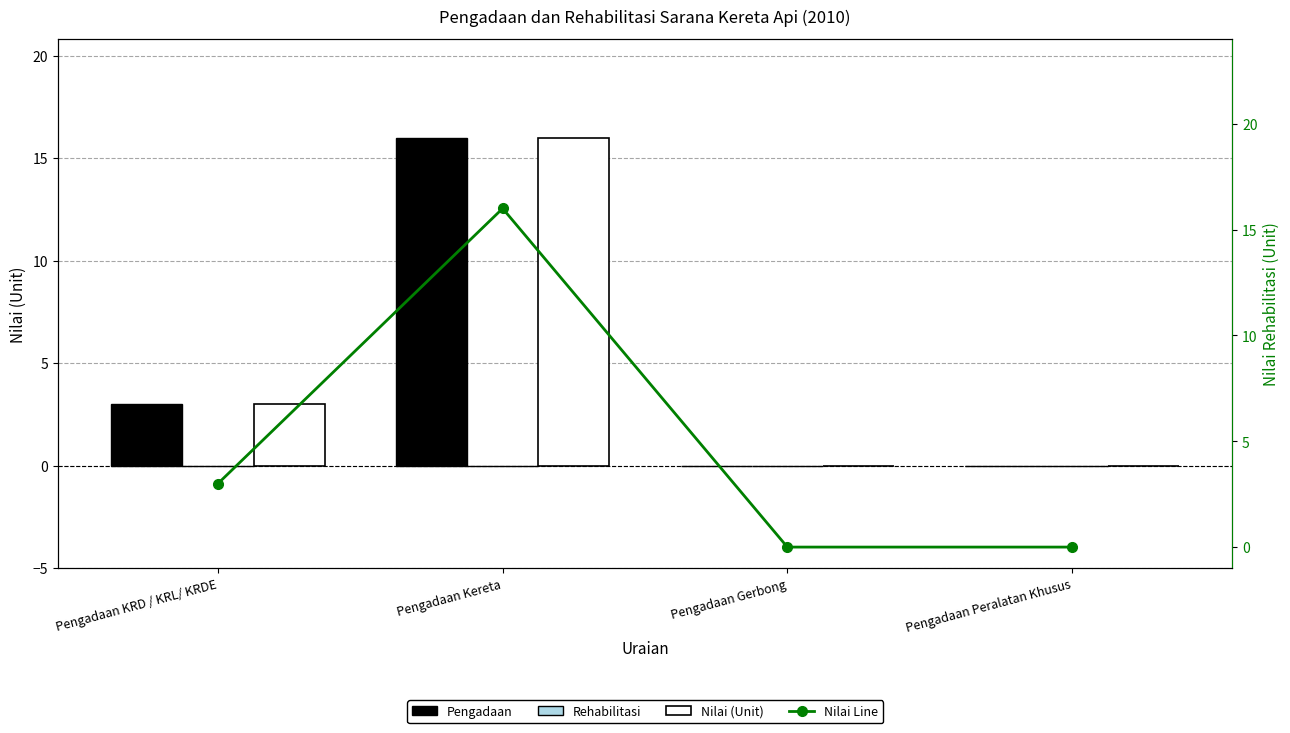

Count the Pengadaan values in the range 0 to 16.

4